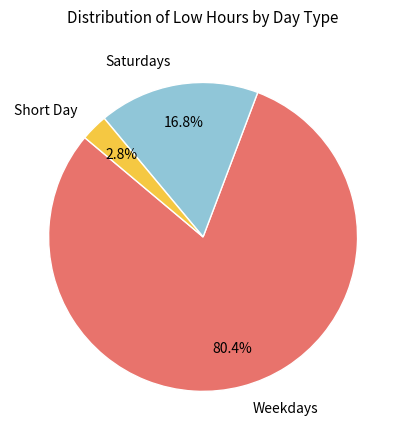

How many slices are in this pie chart?

3